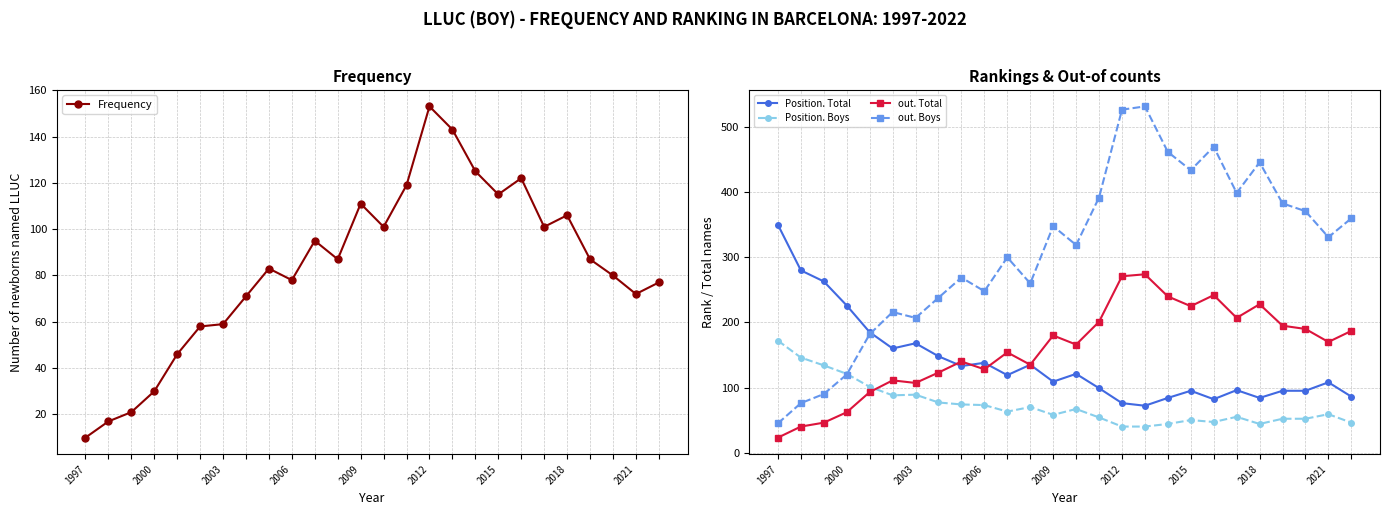

True or false: Position. Total has more than 2 points higher than both neighbors.

True